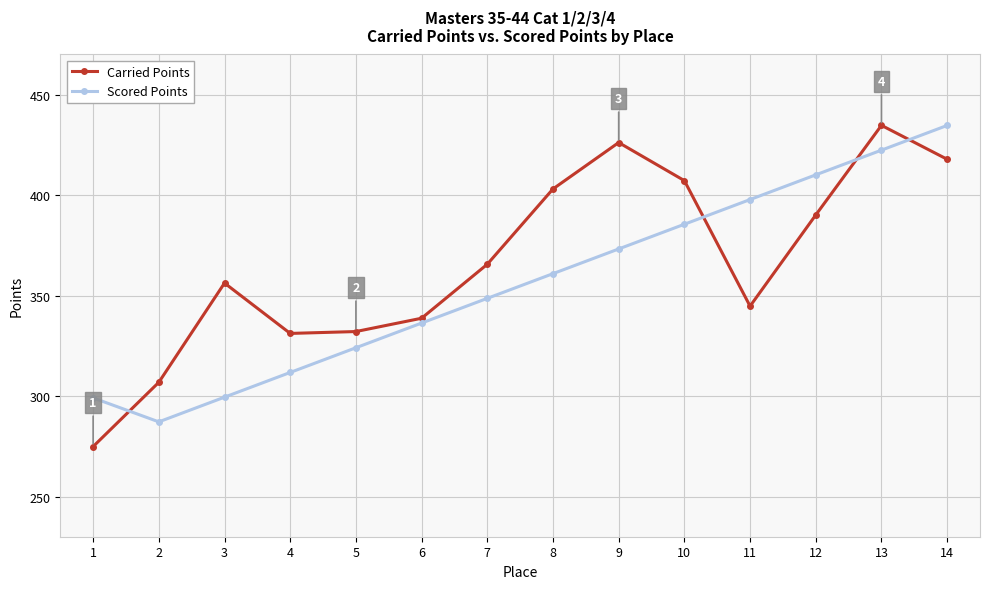

What is the sum of the Carried Points values at 2 and 14?

724.7